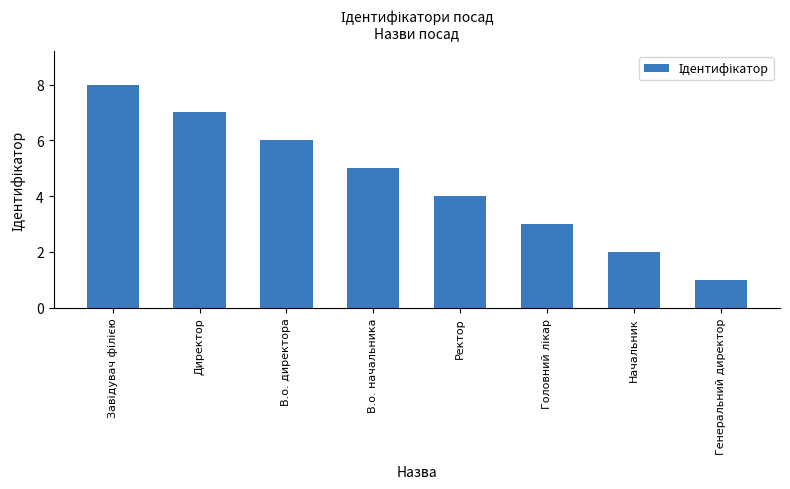

At which label is the value closest to 4?

Ректор